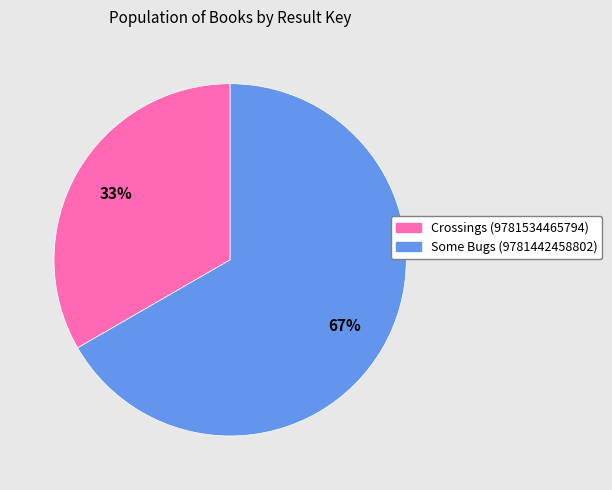

Which slice is the smallest?

Crossings (9781534465794)